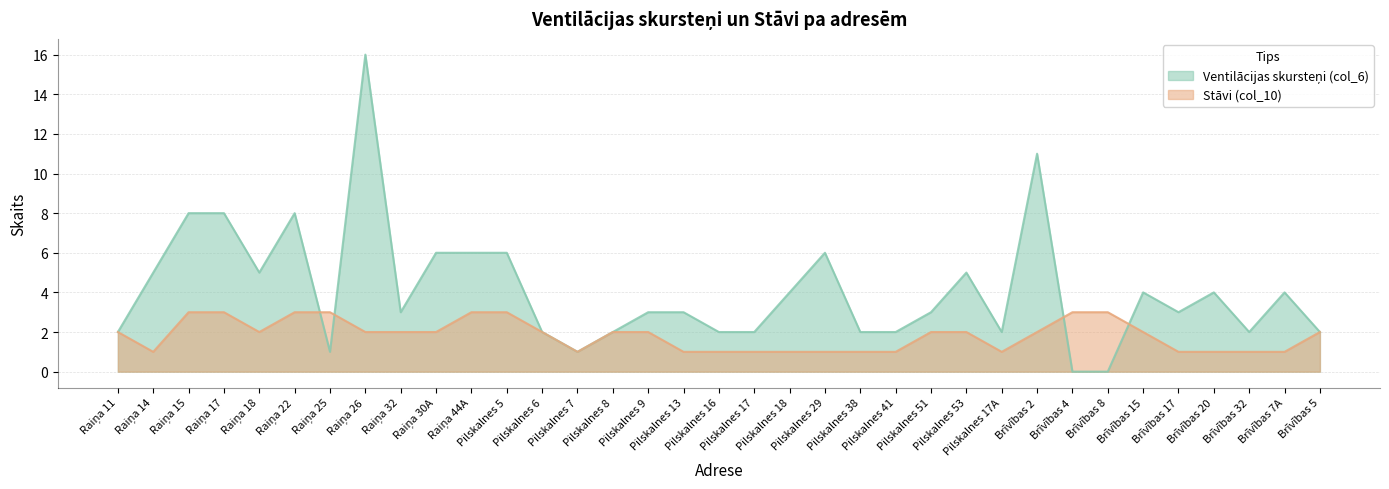

What is the value of the Stāvi (col_10) point at the 20th from the left?

1